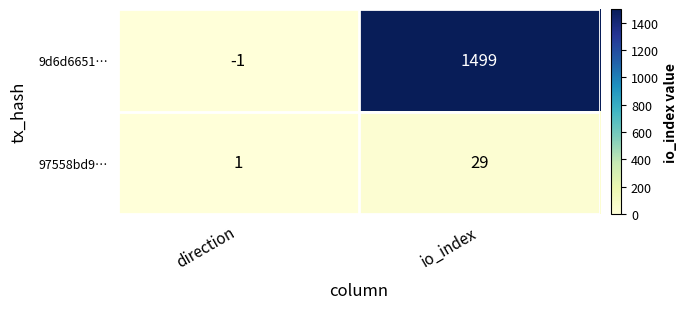

What is the greatest value displayed?

1499